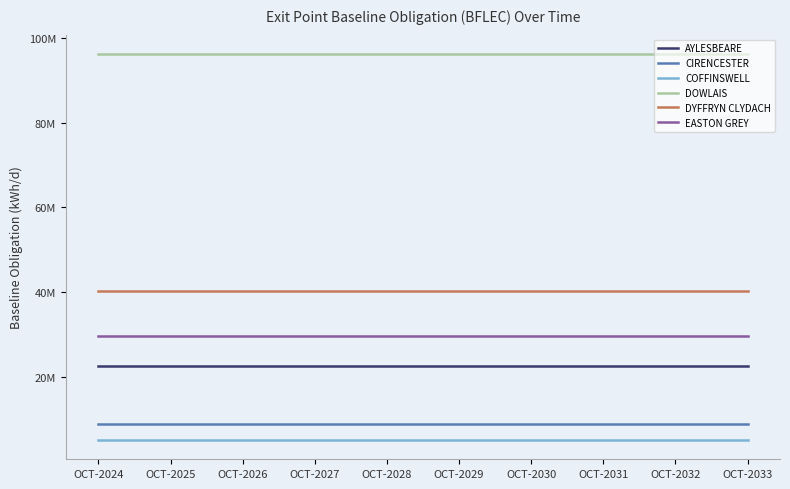

True or false: EASTON GREY and DYFFRYN CLYDACH cross at least once.

False